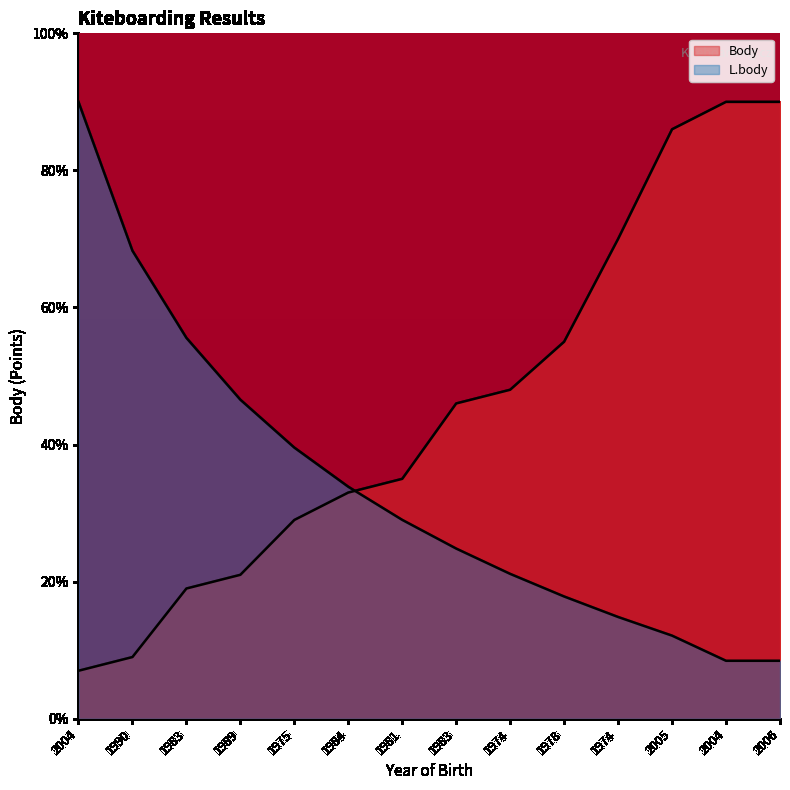

What is the label of the 6th point from the left?

1984